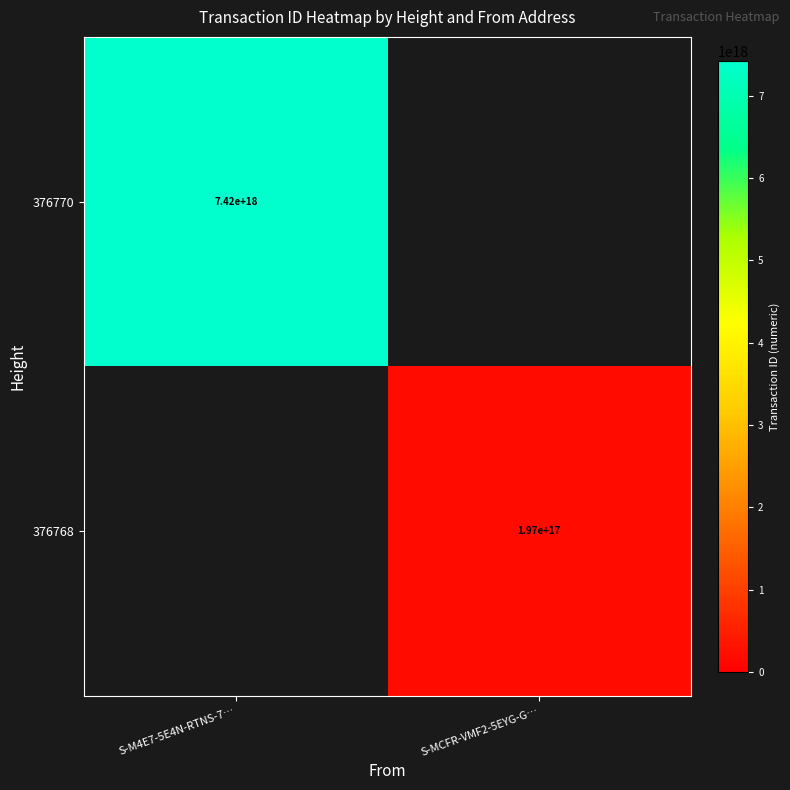

The 376770 series shows 12708672047155683328 at S-M4E7-5E4N-RTNS-7…. True or false?

False